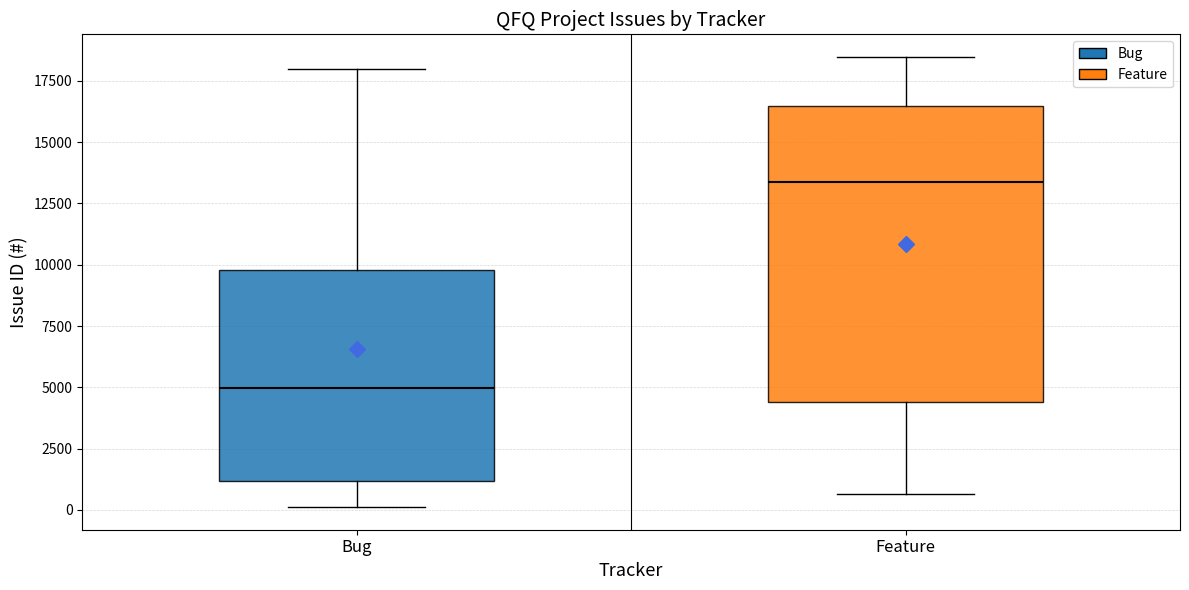

Reading left to right, read every box against the y-axis: the position of its median line, the range the box covers, and the ends of its whiskers. The values are not printed on the chart, so give them approximately, as read against the axis.

Bug: median 5000, box 1000 to 10000, whiskers 0 to 18000
Feature: median 13500, box 4500 to 16500, whiskers 500 to 18500